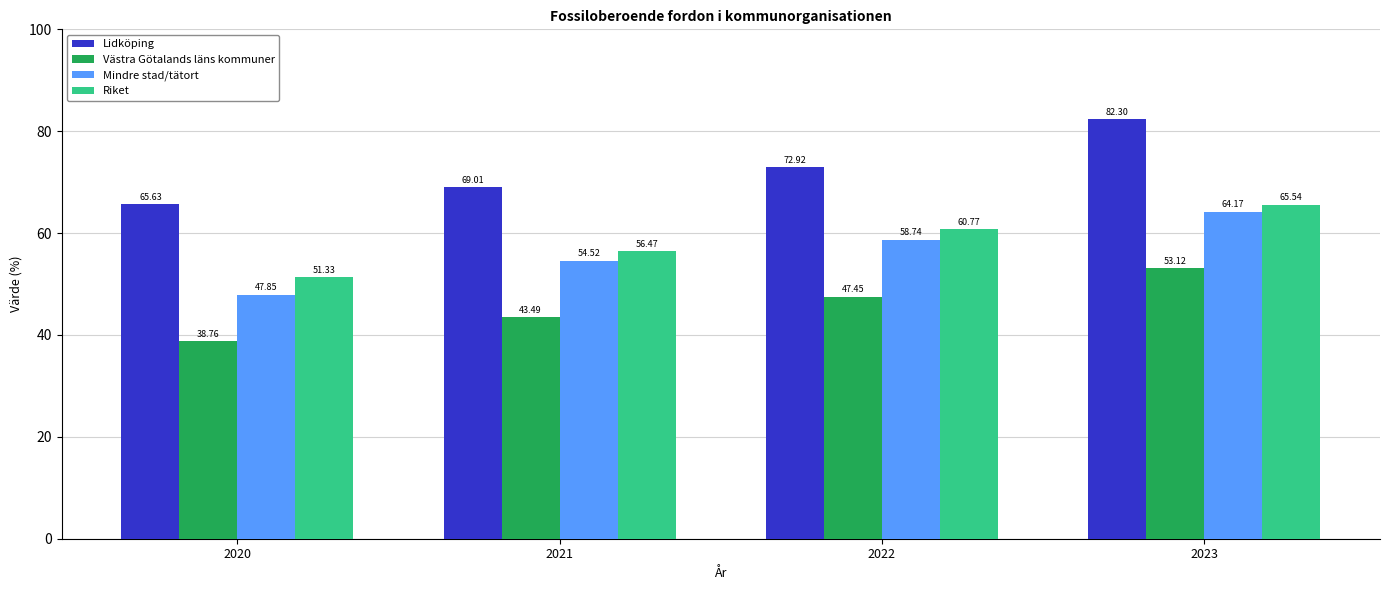

Are the bars grouped side by side (vs. stacked)?

Yes